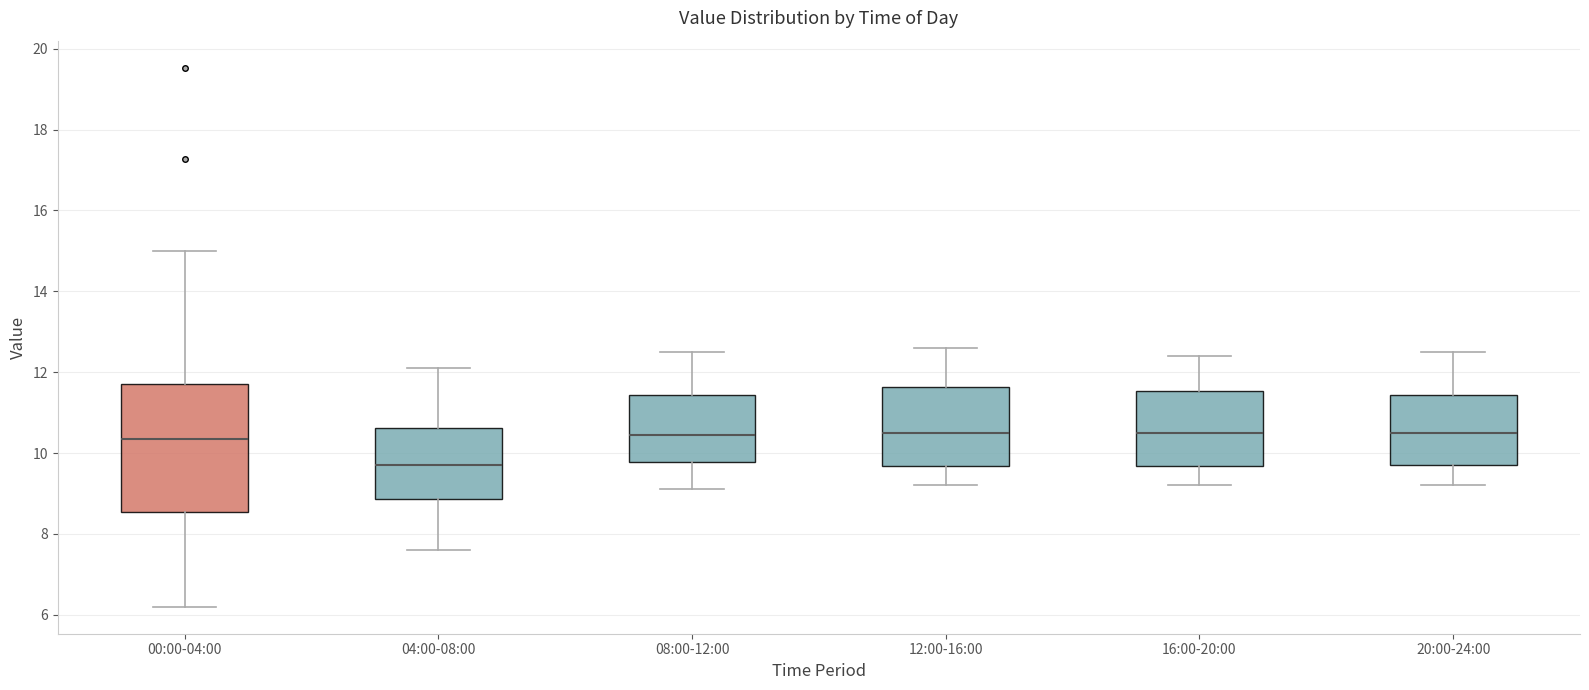

Where does the upper whisker of the box for 04:00-08:00 end on the y-axis? The values are not printed on the chart, so give them approximately, as read against the axis.

12.2